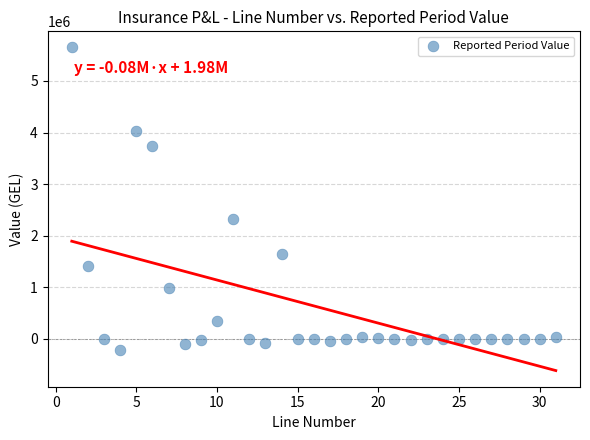

What is the range of Y values (max minus min)?

5873295.8